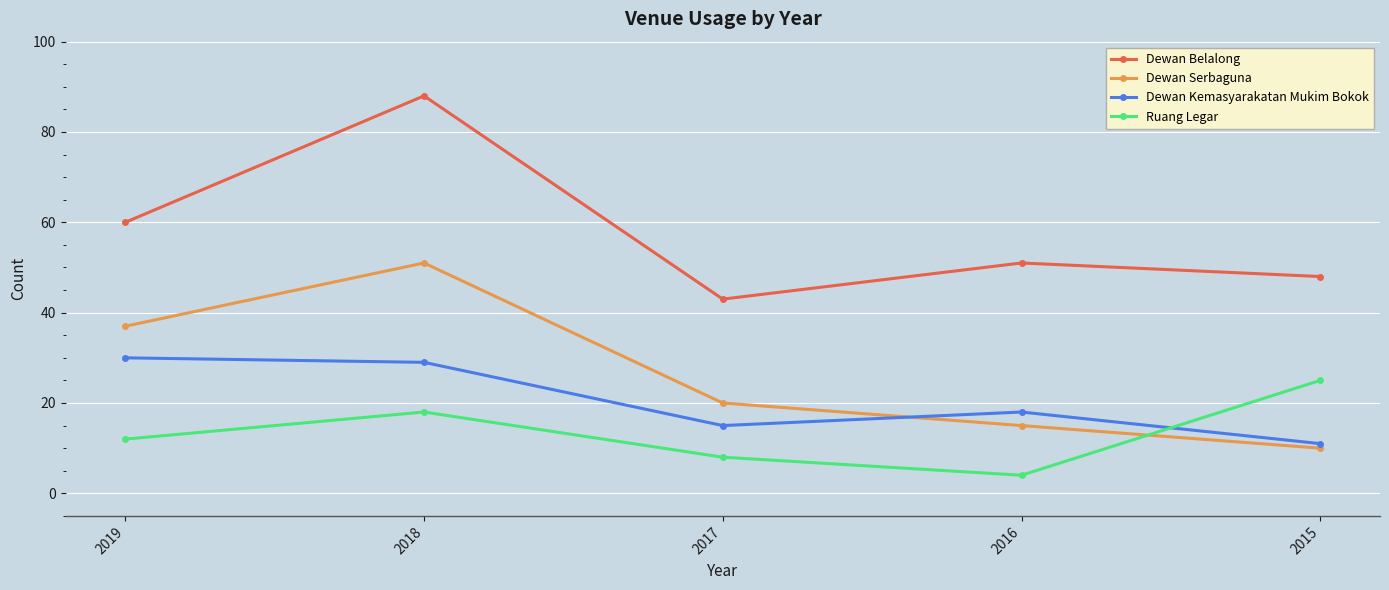

Where do Ruang Legar and Dewan Serbaguna first cross each other?

2016 and 2015